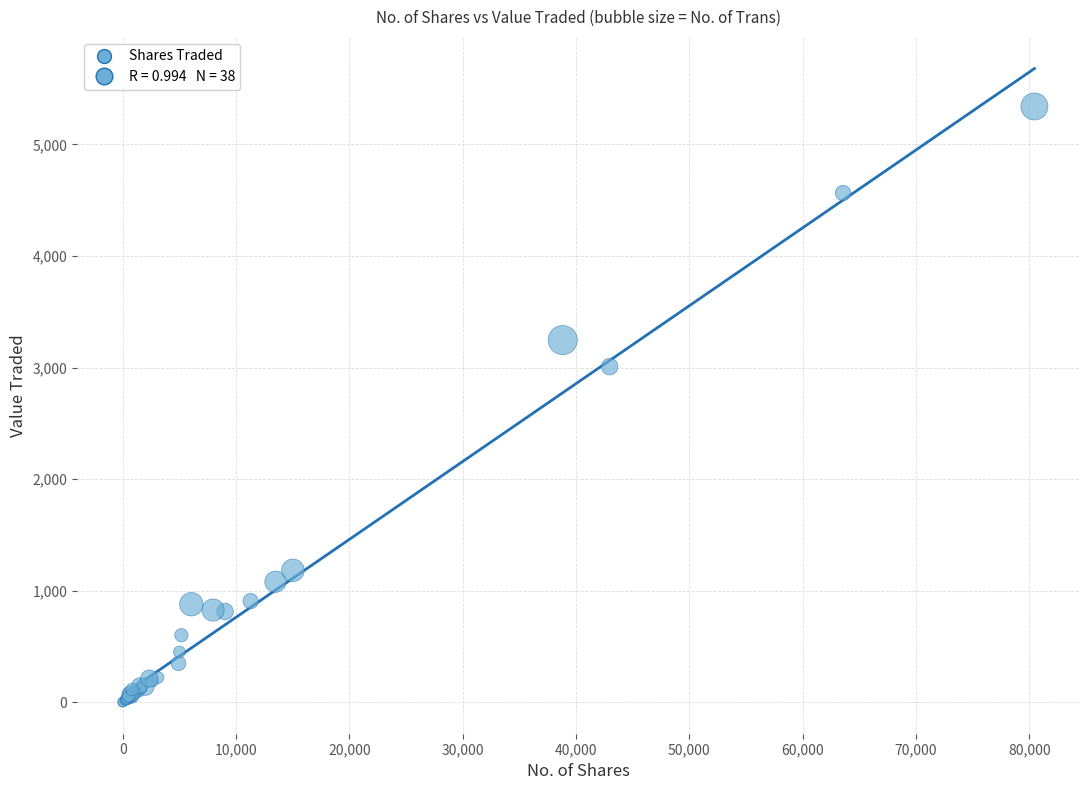

What Y value in the scatter plot is closest to 2670?

3008